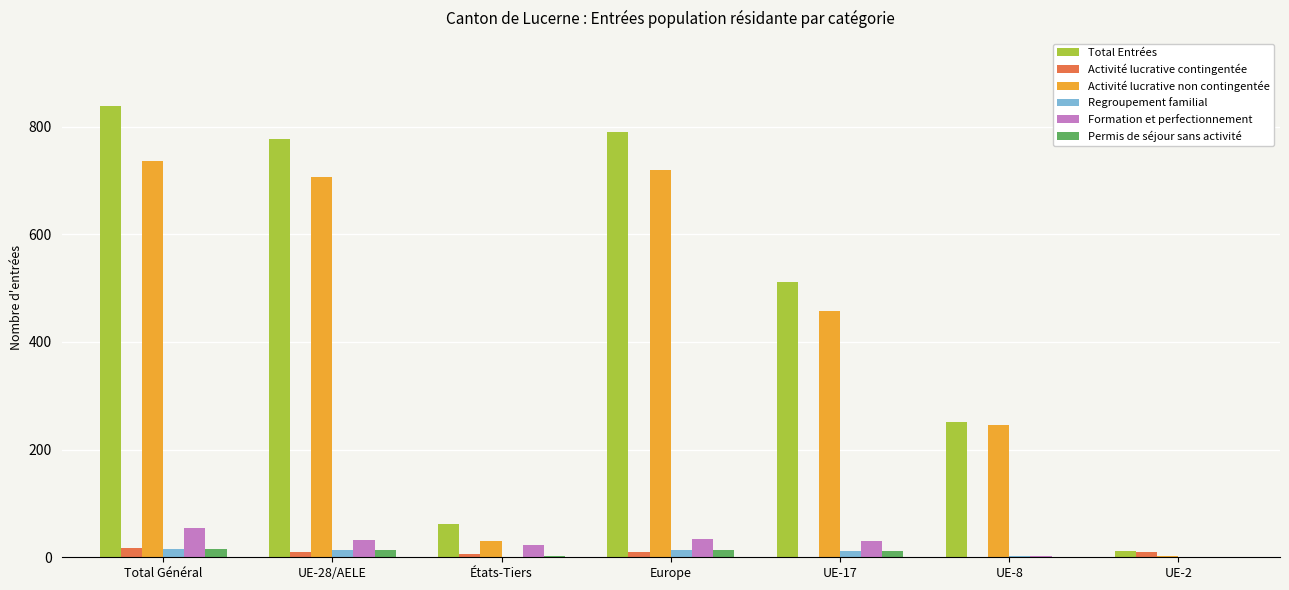

Which series changed the most between États-Tiers and UE-2?

Total Entrées